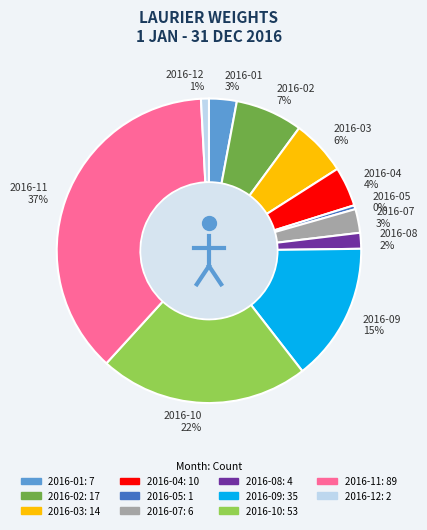

The 2016-12 1% slice represents 1% of the pie. True or false?

True